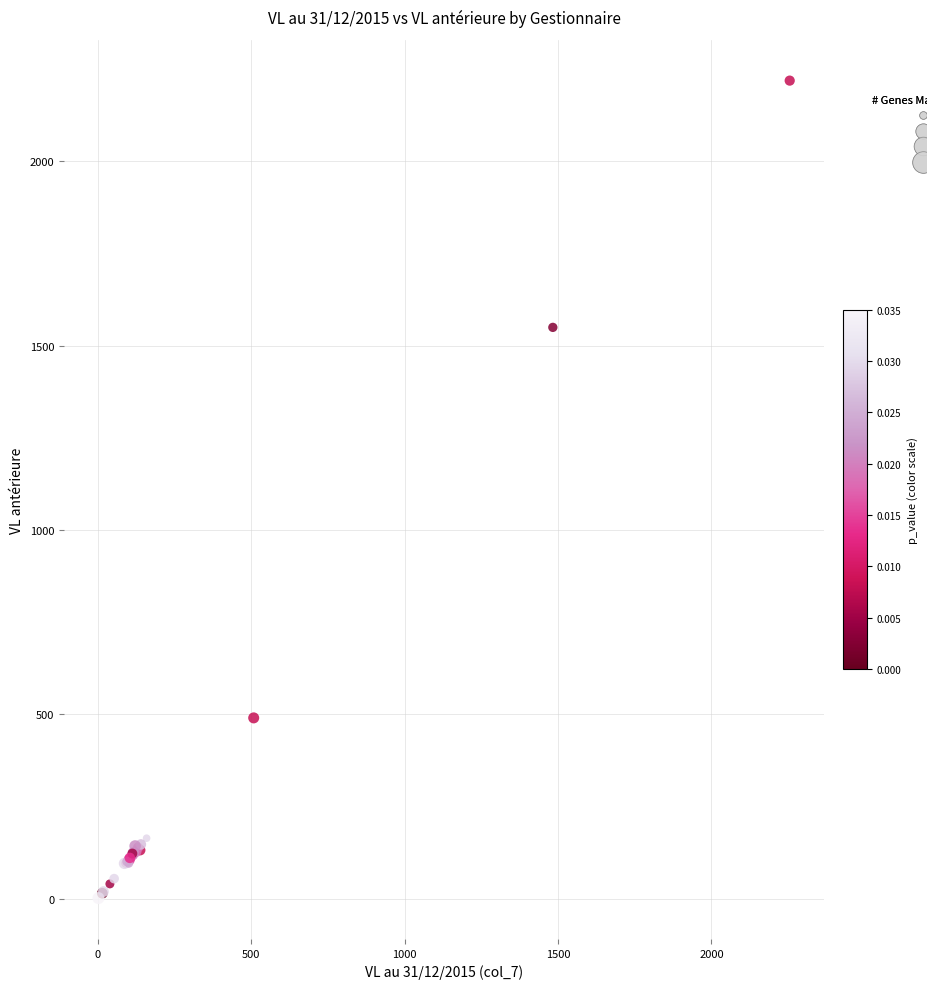

What Y value in the scatter plot is closest to 1110?

1549.7